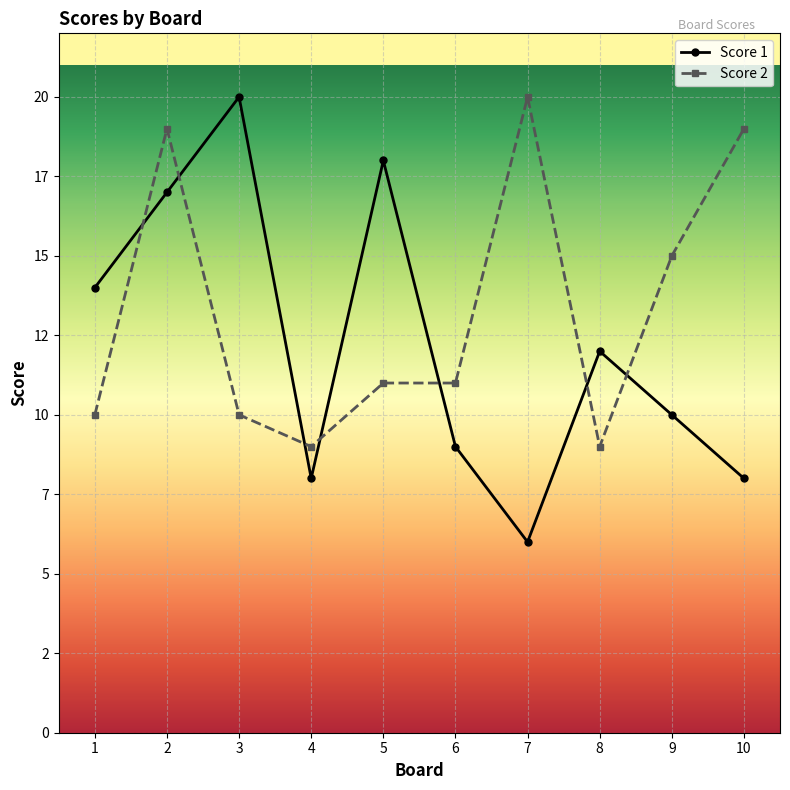

What are all the series names shown in the legend?

Score 1, Score 2